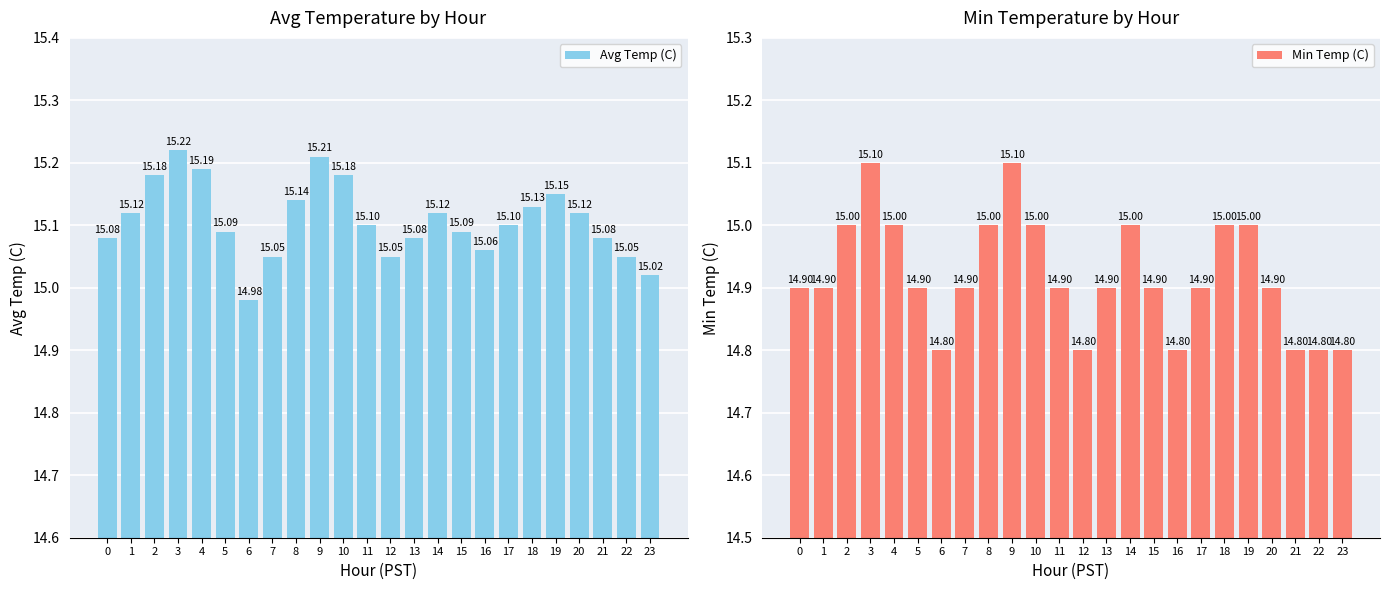

What are all the series names shown in the legend?

Avg Temp (C), Min Temp (C)